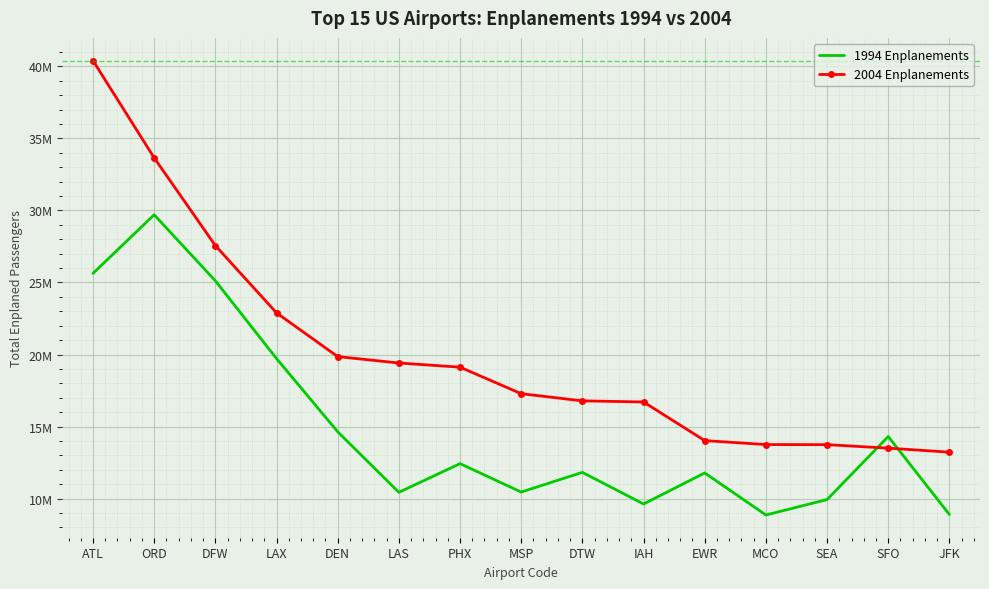

What is the value of the 1994 Enplanements point at the 15th from the left?

8893657